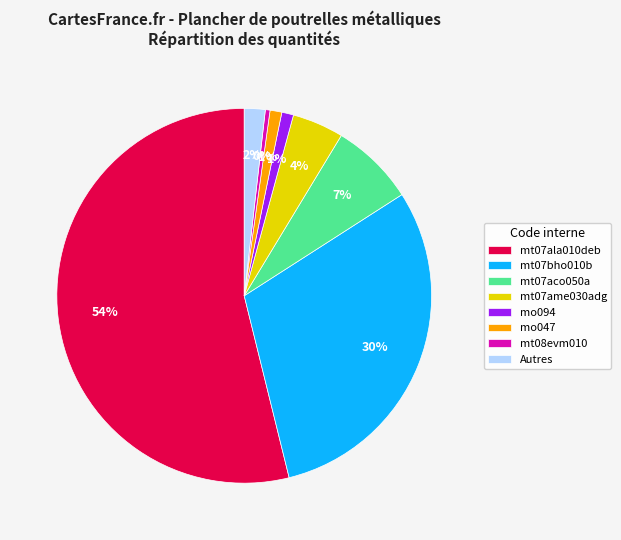

Which has a higher value, mo094 or mt07aco050a?

mt07aco050a